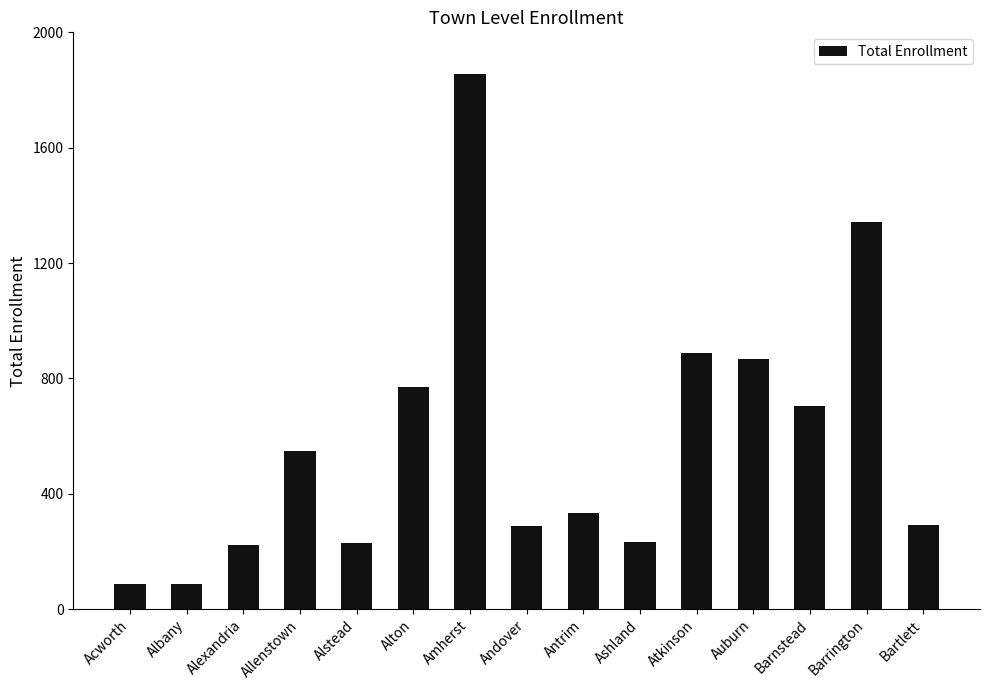

What is the value of the 5th bar from the left?

231